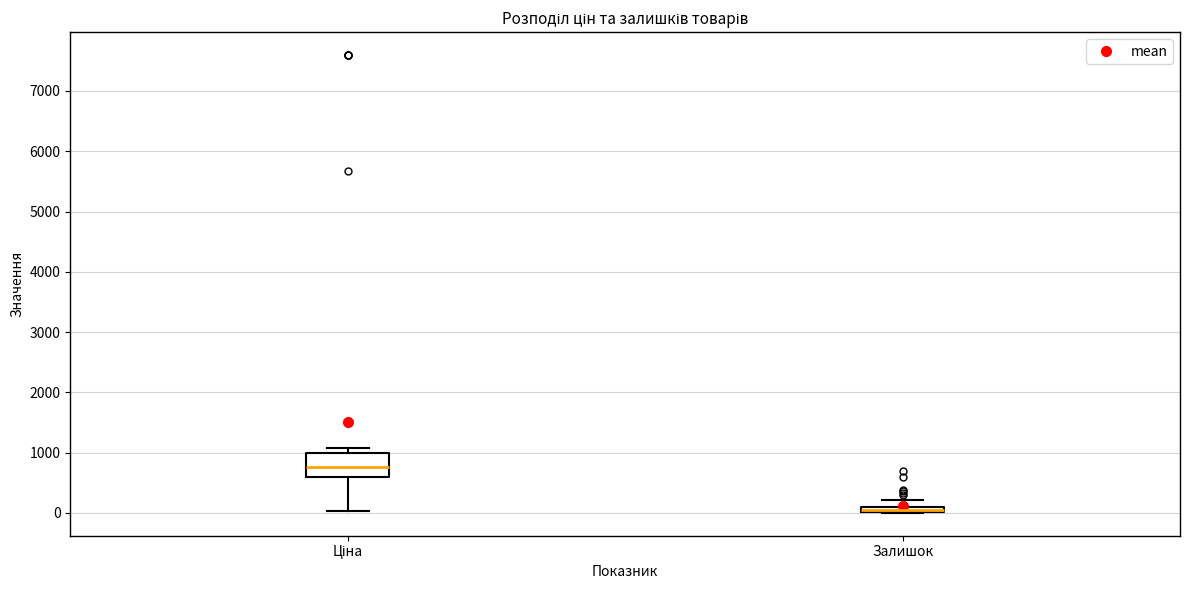

Comparing the boxes themselves (not the whiskers), which one is the tallest?

Ціна